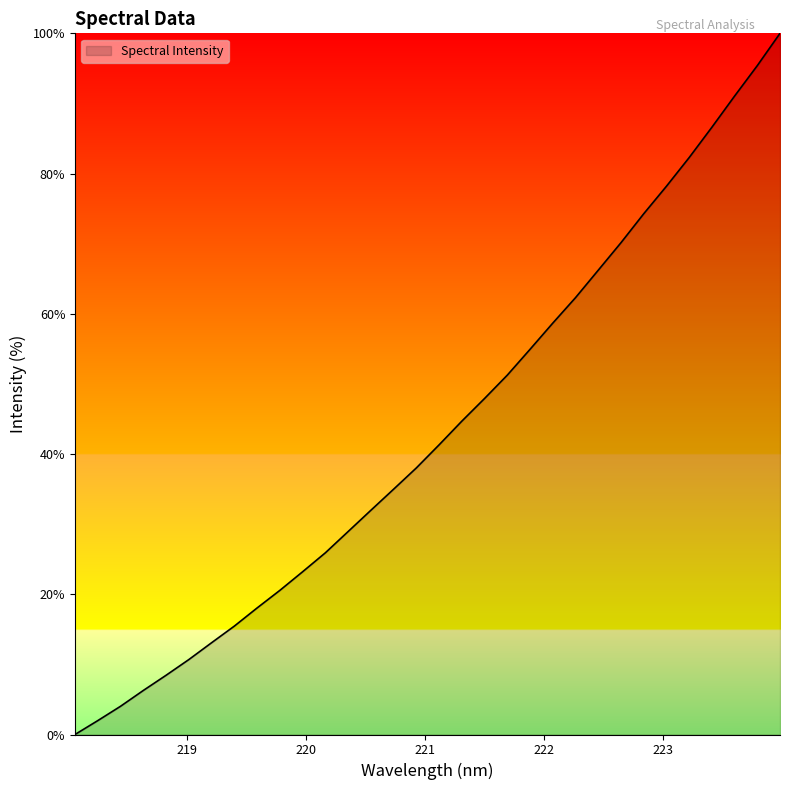

Reading left to right, what are all the values shown in this chart?

0.0	2.0	4.0	6.3	8.4	10.7	13.1	15.5	18.0	20.6	23.2	25.9	28.9	32.0	35.0	38.0	41.3	44.7	47.9	51.3	54.9	58.7	62.3	66.2	70.1	74.3	78.2	82.3	86.6	91.1	95.4	100.0